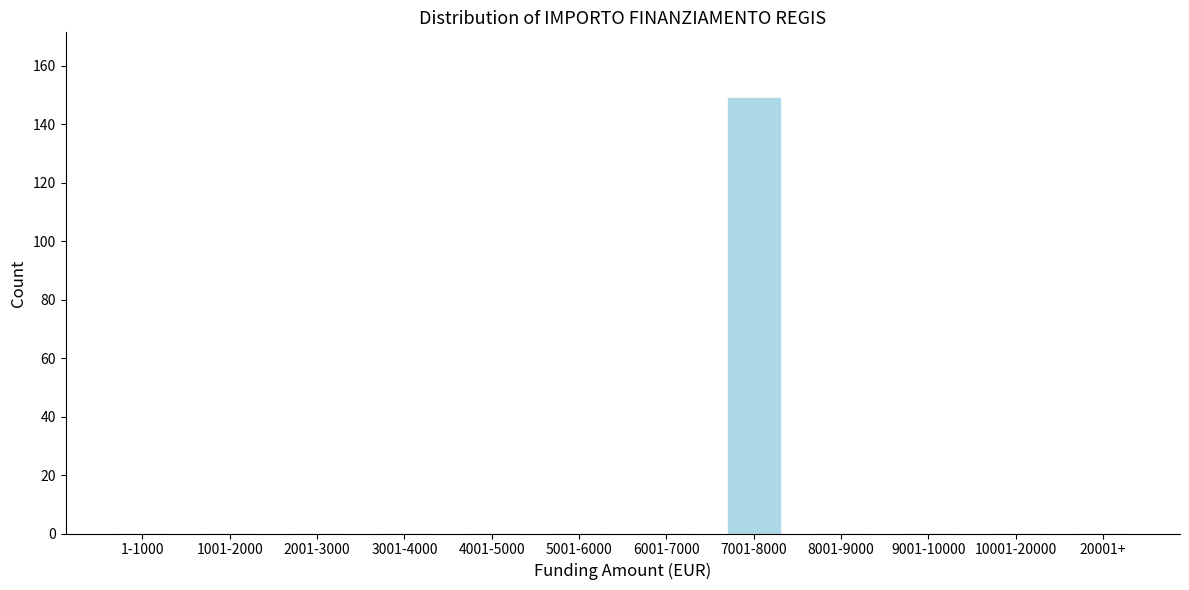

Reading right to left, extract all data points from this chart.

20001+=0	10001-20000=0	9001-10000=0	8001-9000=0	7001-8000=149	6001-7000=0	5001-6000=0	4001-5000=0	3001-4000=0	2001-3000=0	1001-2000=0	1-1000=0